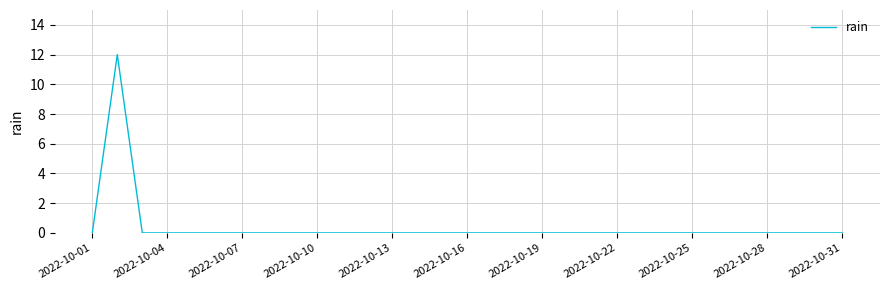

What is the maximum value shown in the chart?

12